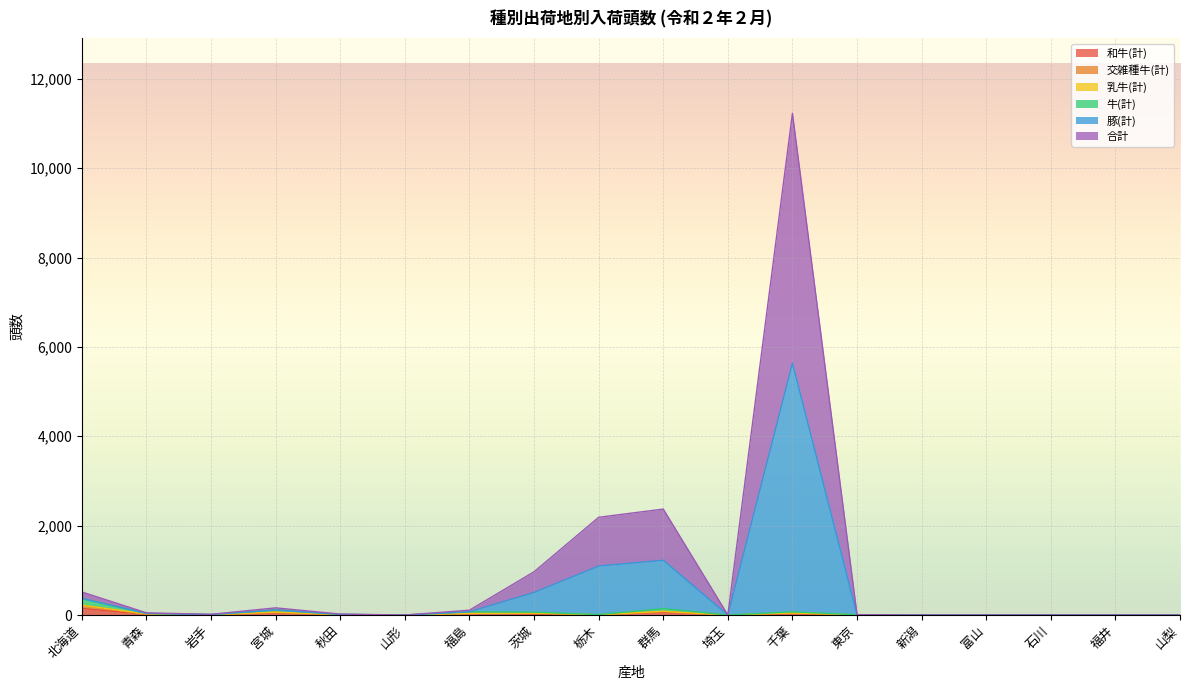

What value does the 牛(計) series have at 青森, to the nearest 5?

35